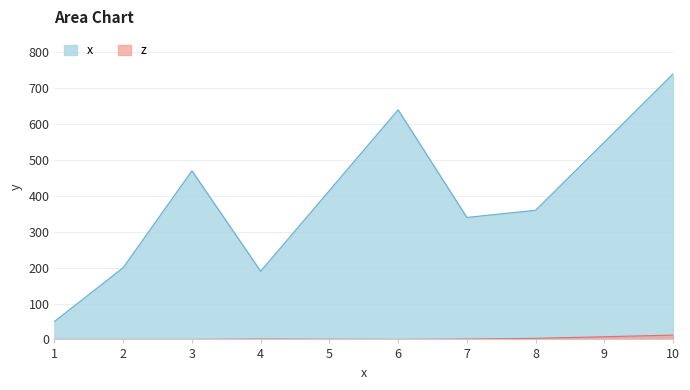

What is the approximate value of x at 3?

470